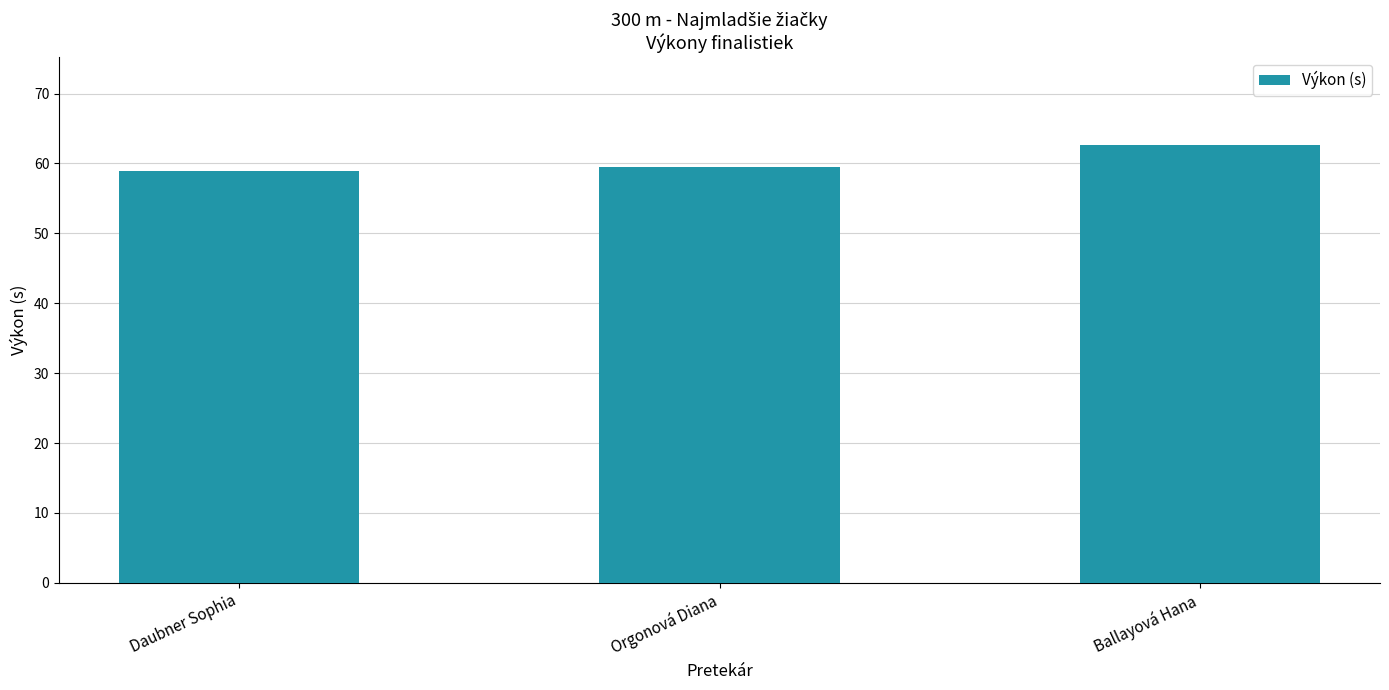

How many bars are there in total?

3